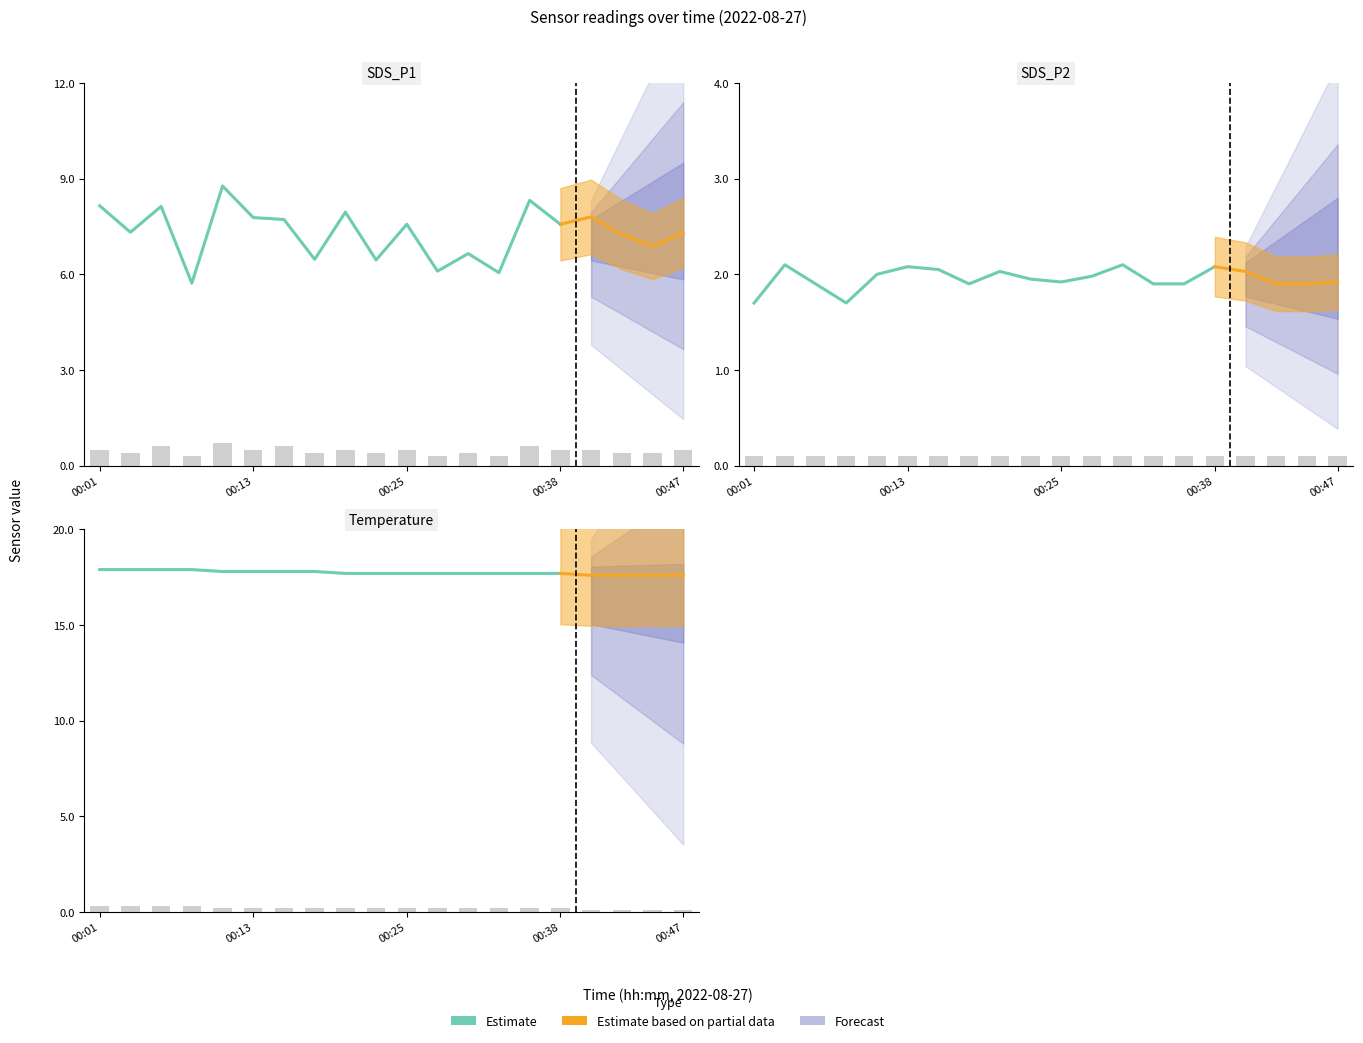

The chart shows a value of 17.7 at 00:38. True or false?

True